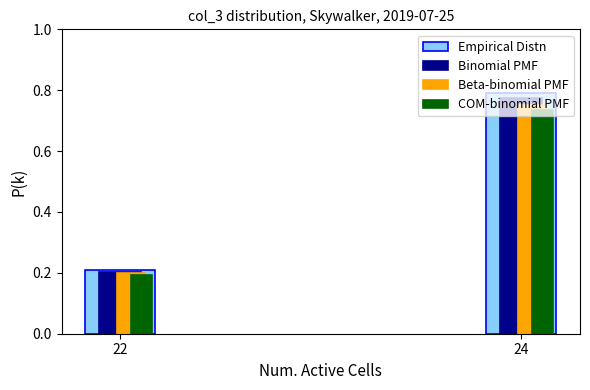

True or false: Beta-binomial PMF has a value of 0.2 at 22.

True